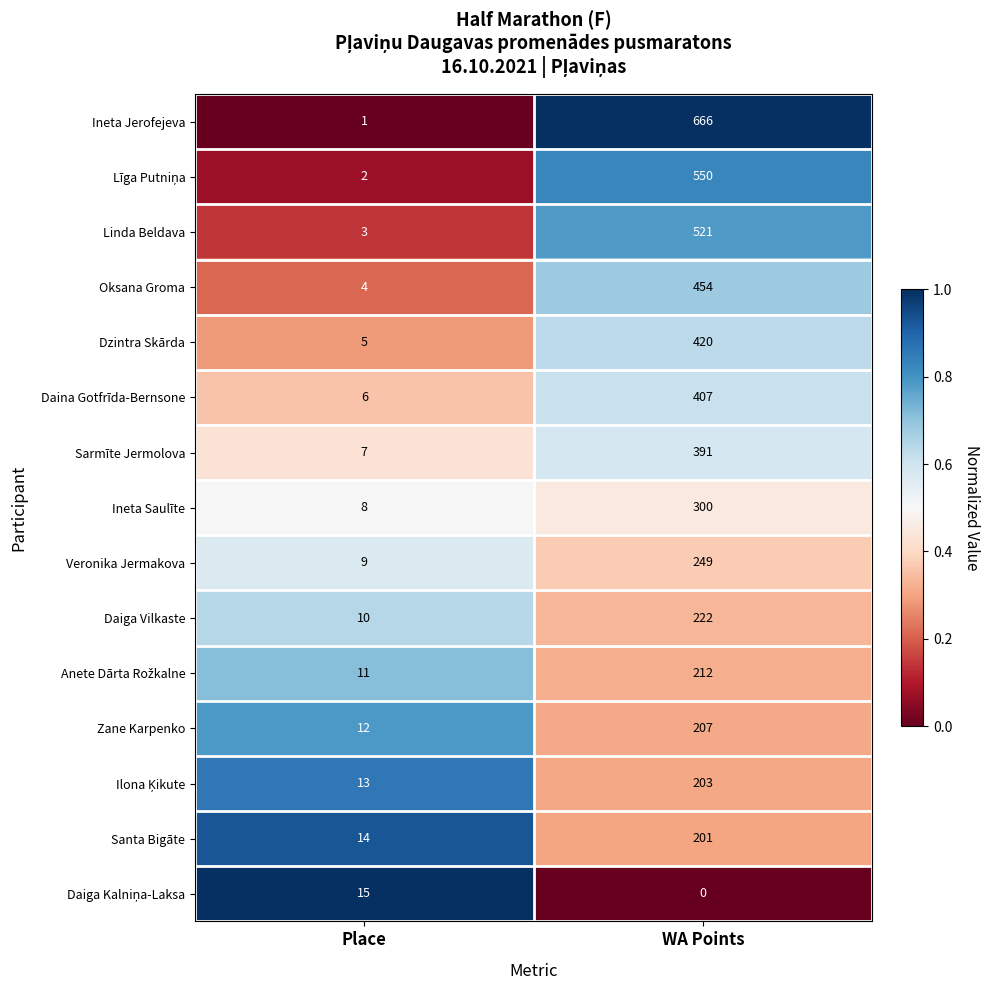

Between Place and WA Points, which series saw the biggest shift?

Ineta Jerofejeva